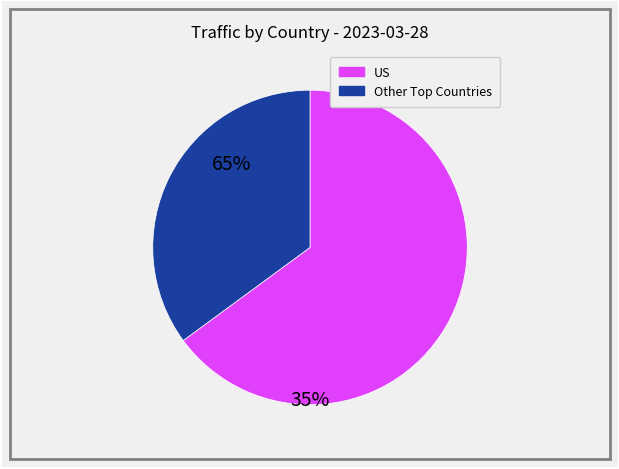

Does any single category account for the majority?

Yes